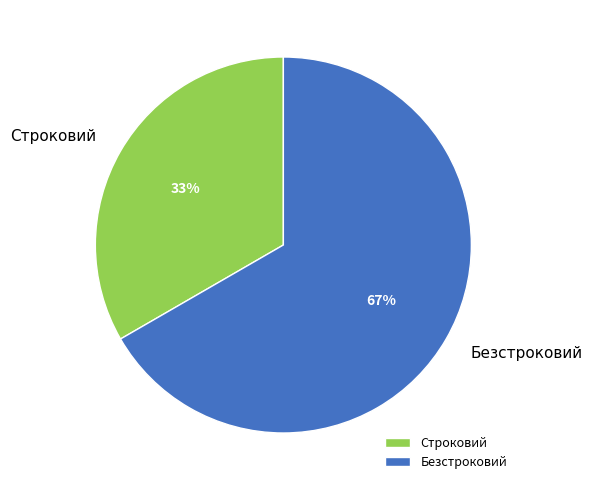

Count the number of slices in the pie.

2